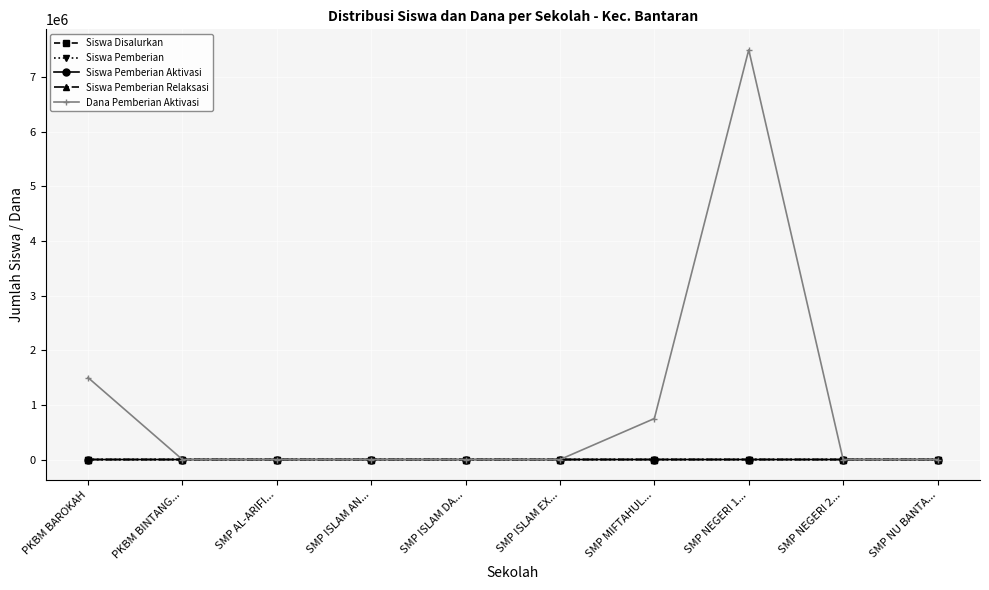

True or false: Siswa Disalurkan has a value of 15 at SMP ISLAM EX....

True